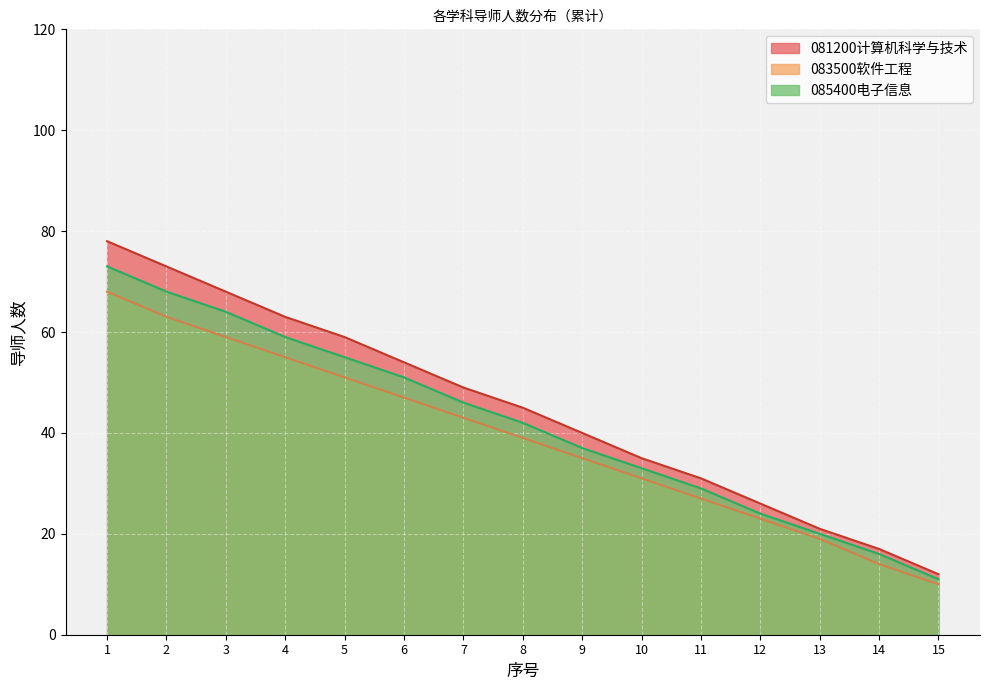

How many lines are shown in the chart?

3